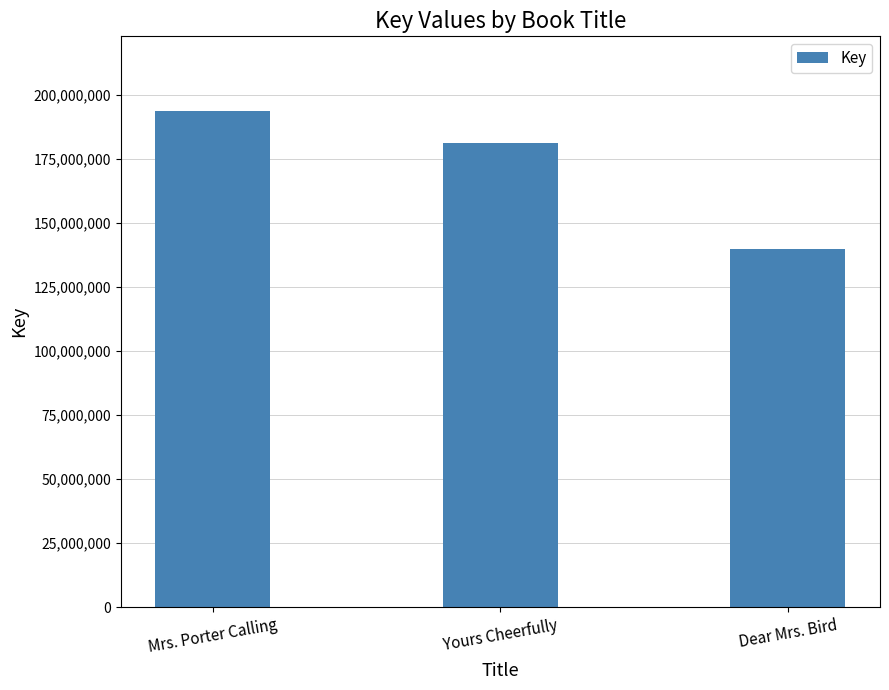

Which has a higher value, Yours Cheerfully or Mrs. Porter Calling?

Mrs. Porter Calling